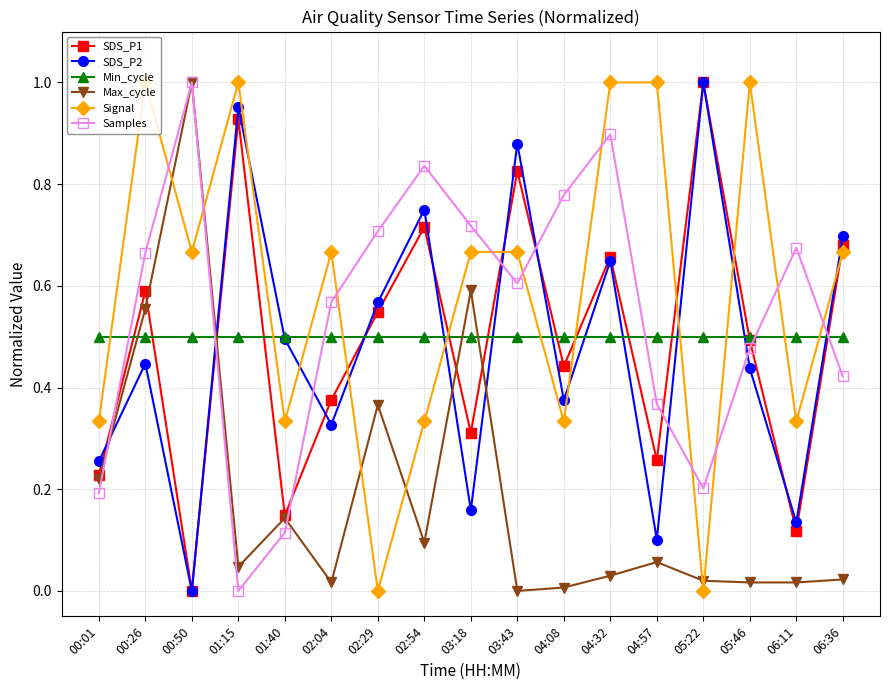

Where is the first local maximum for SDS_P2?

00:26